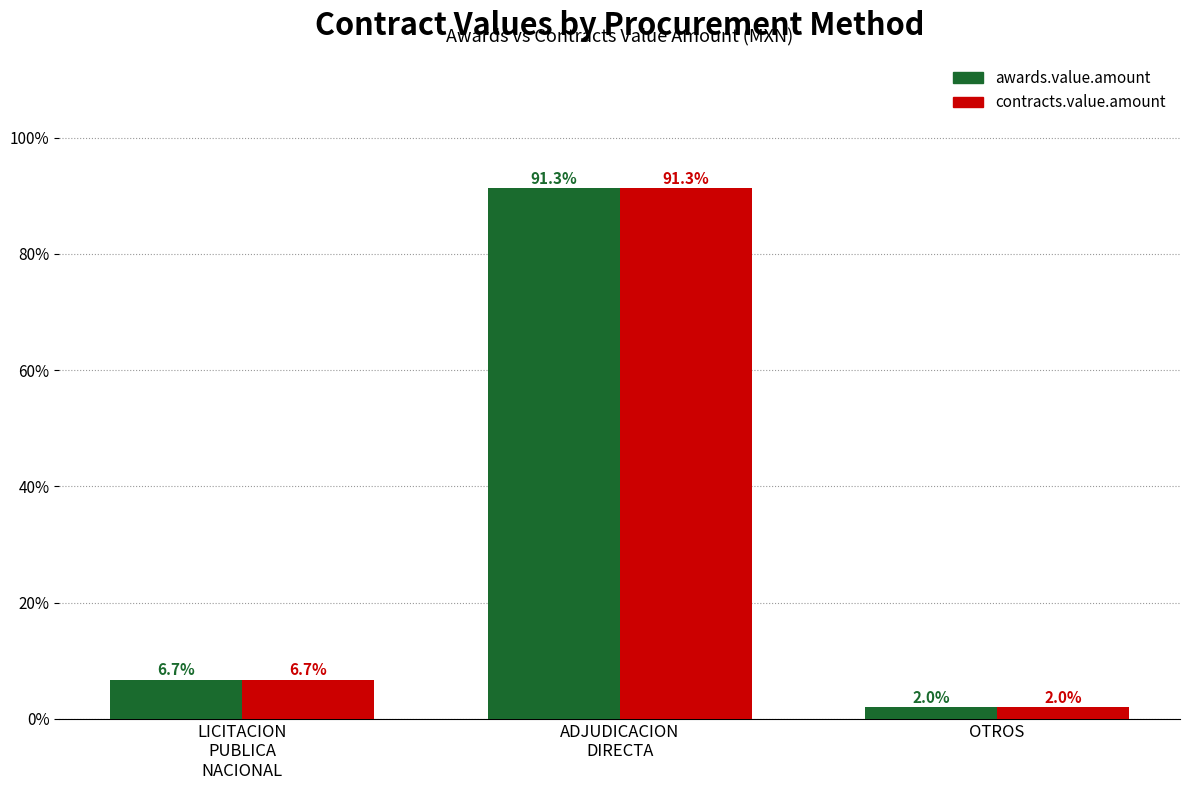

Are the bars horizontal?

No